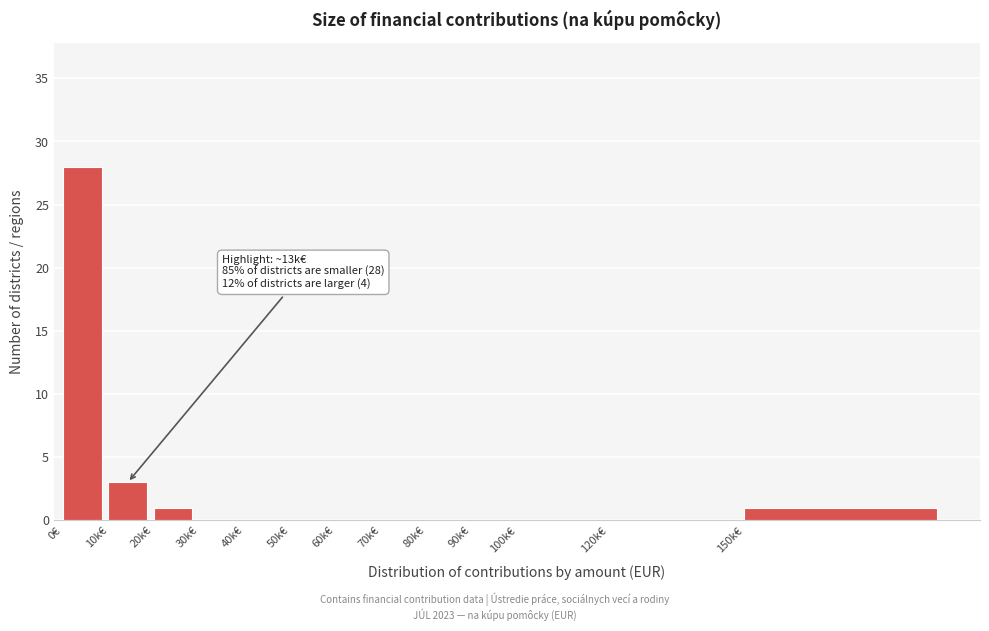

Reading left to right, what are all the values shown in this chart?

0€=28	10k€=3	20k€=1	30k€=0	40k€=0	50k€=0	60k€=0	70k€=0	80k€=0	90k€=0	100k€=0	120k€=0	150k€=1